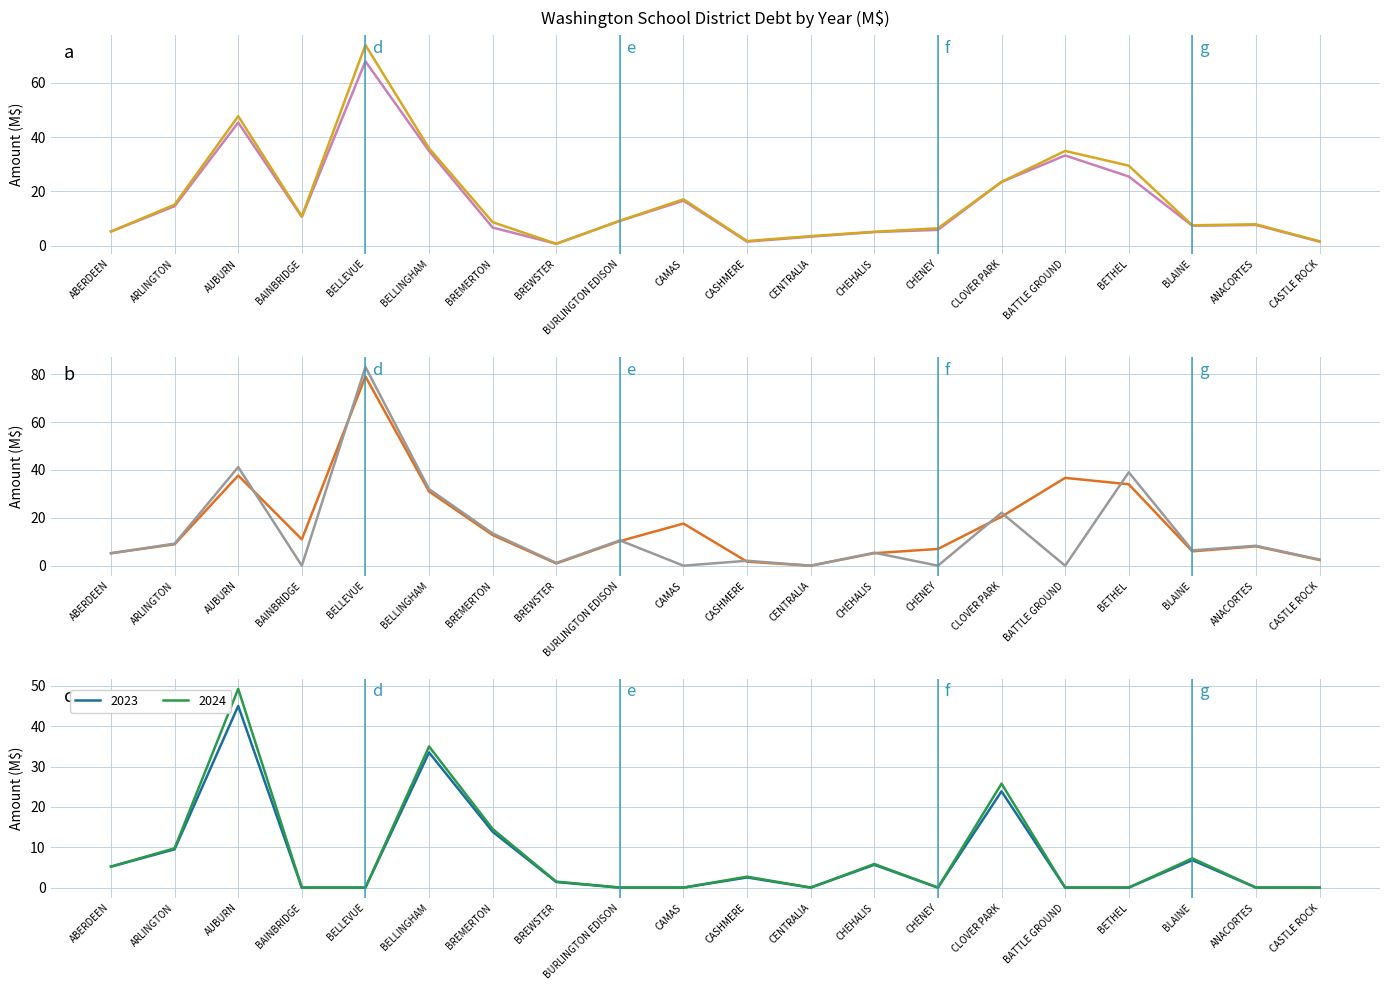

Between which two adjacent categories do 2022 and 2023 first intersect?

BELLEVUE and BELLINGHAM